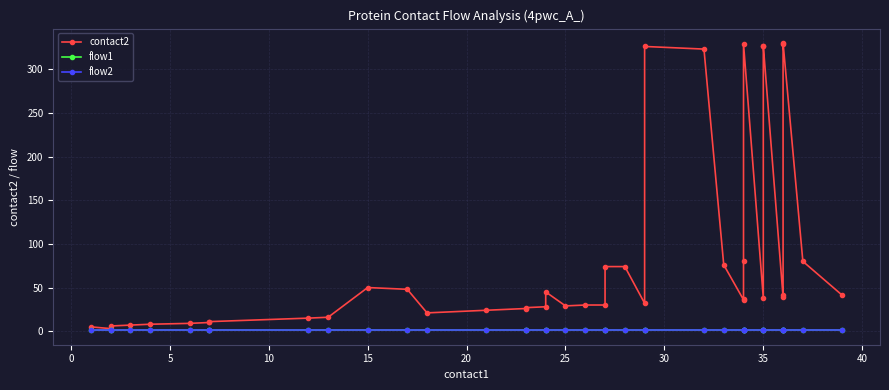

How many categories are shown in the chart?

40